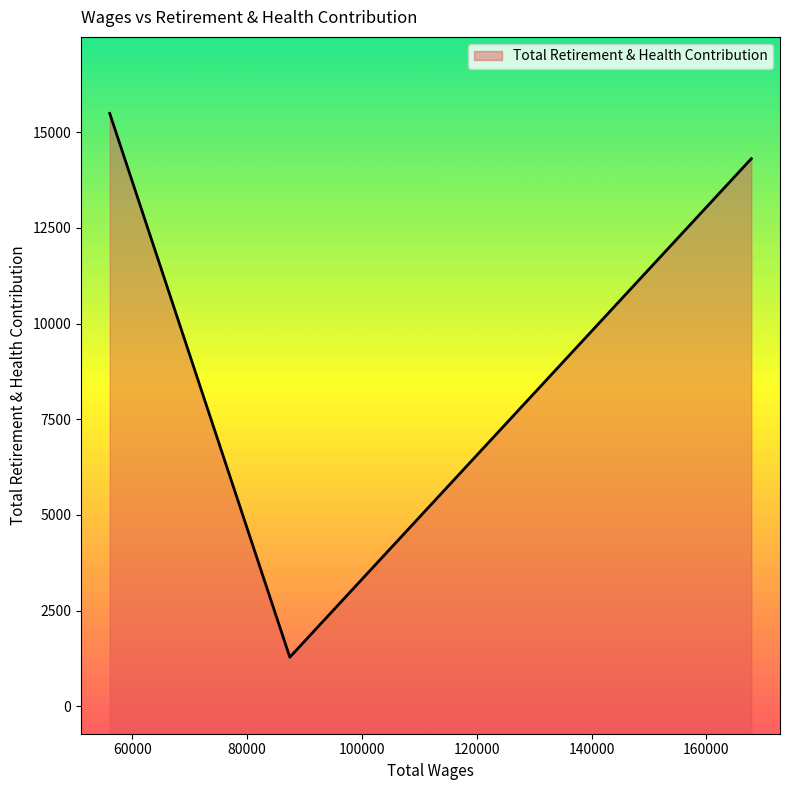

What is the smallest value displayed?

1281